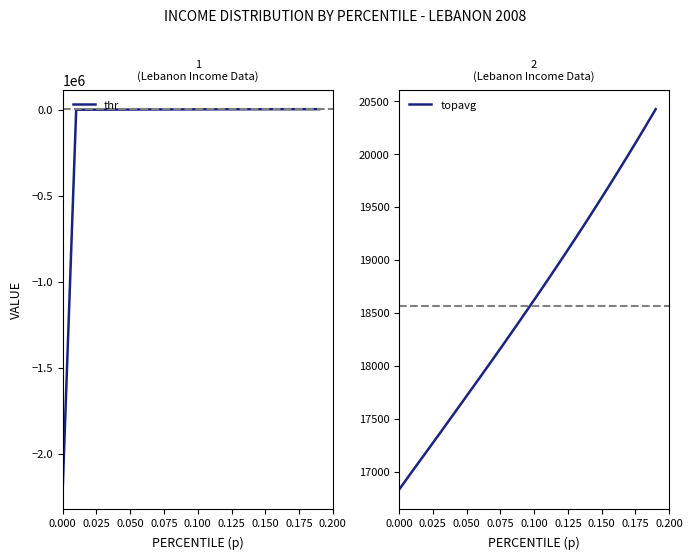

What is the maximum value for thr?

2840.1